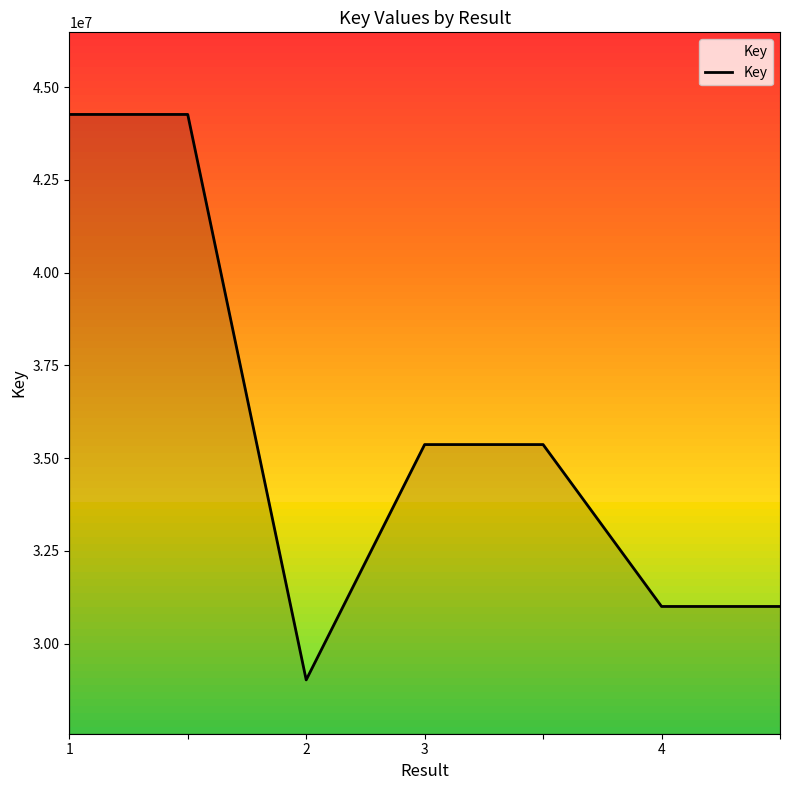

What is the minimum value shown in the chart?

29024450